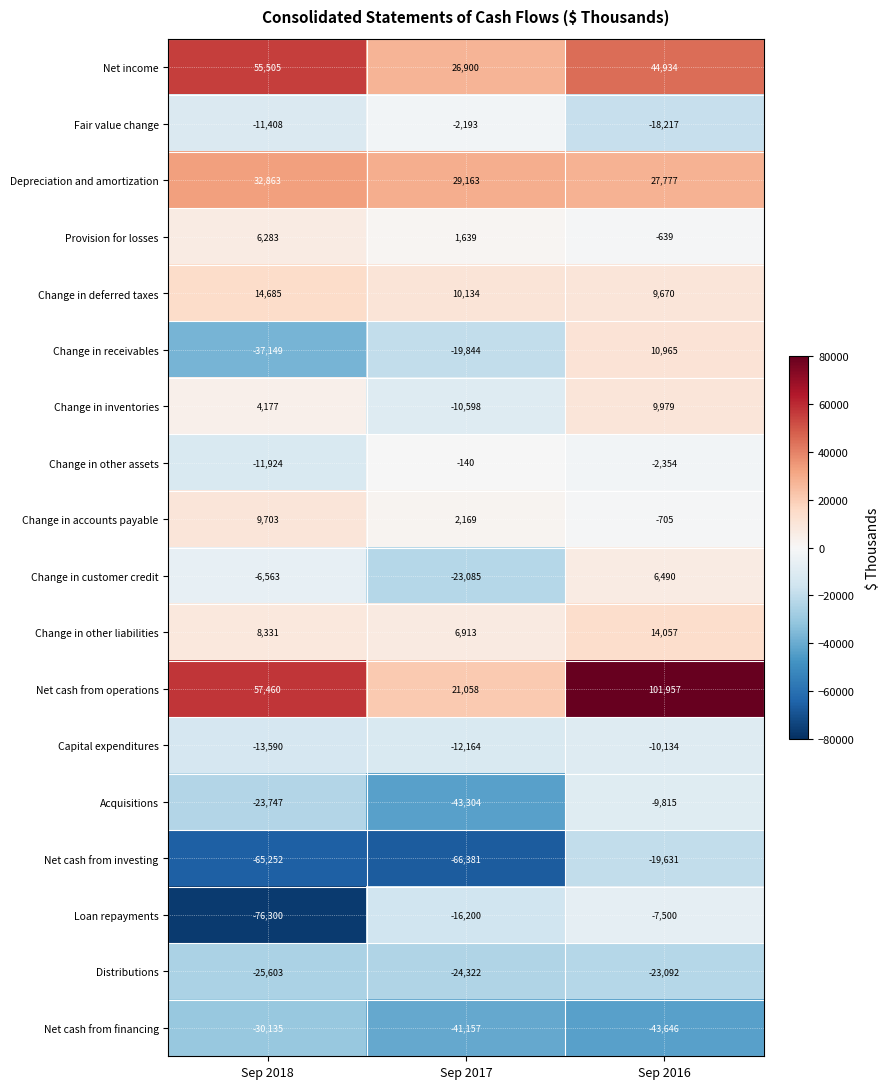

Is it true that Provision for losses equals 10560 at Sep 2018?

False